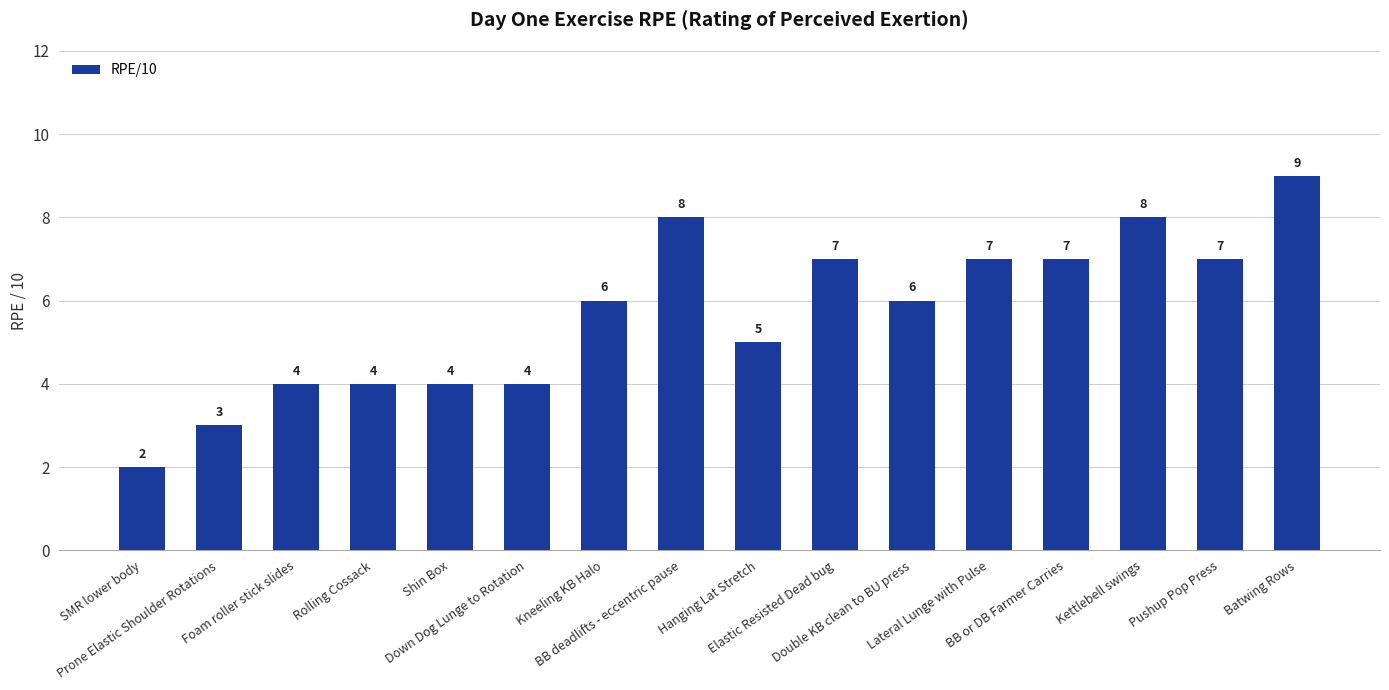

What is the average value?

6